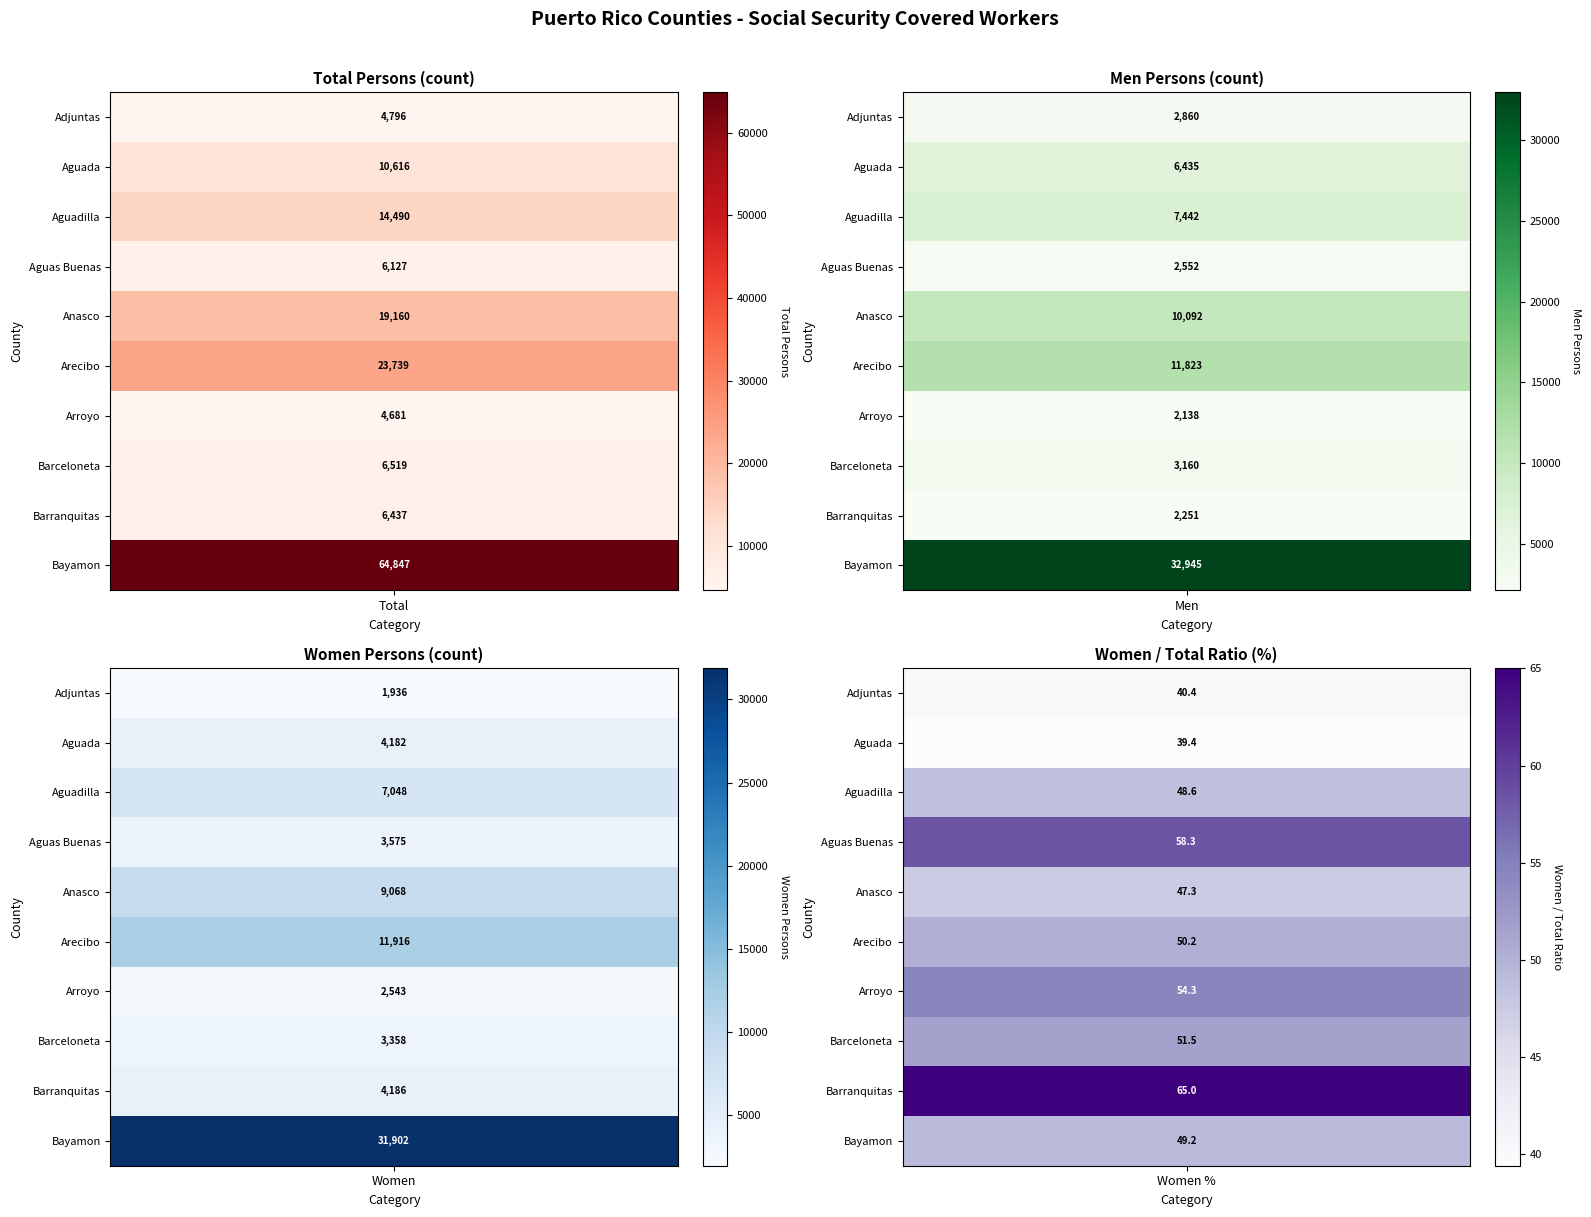

Which series has the widest spread of values?

Total Persons